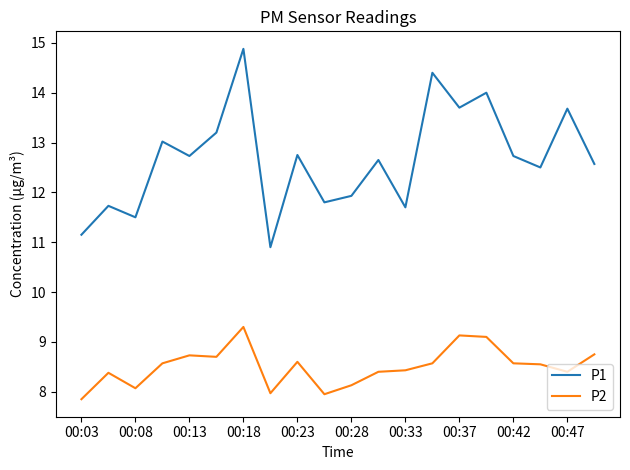

Which series has the largest total across all categories?

P1